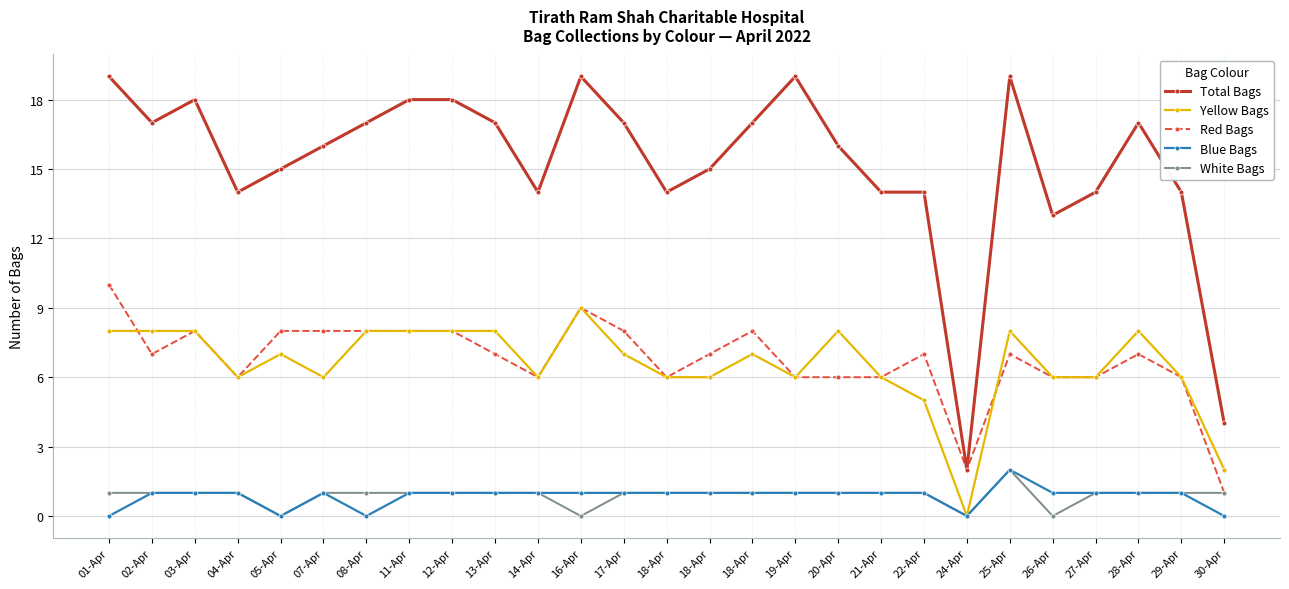

How many positive values does the Yellow Bags series have?

26